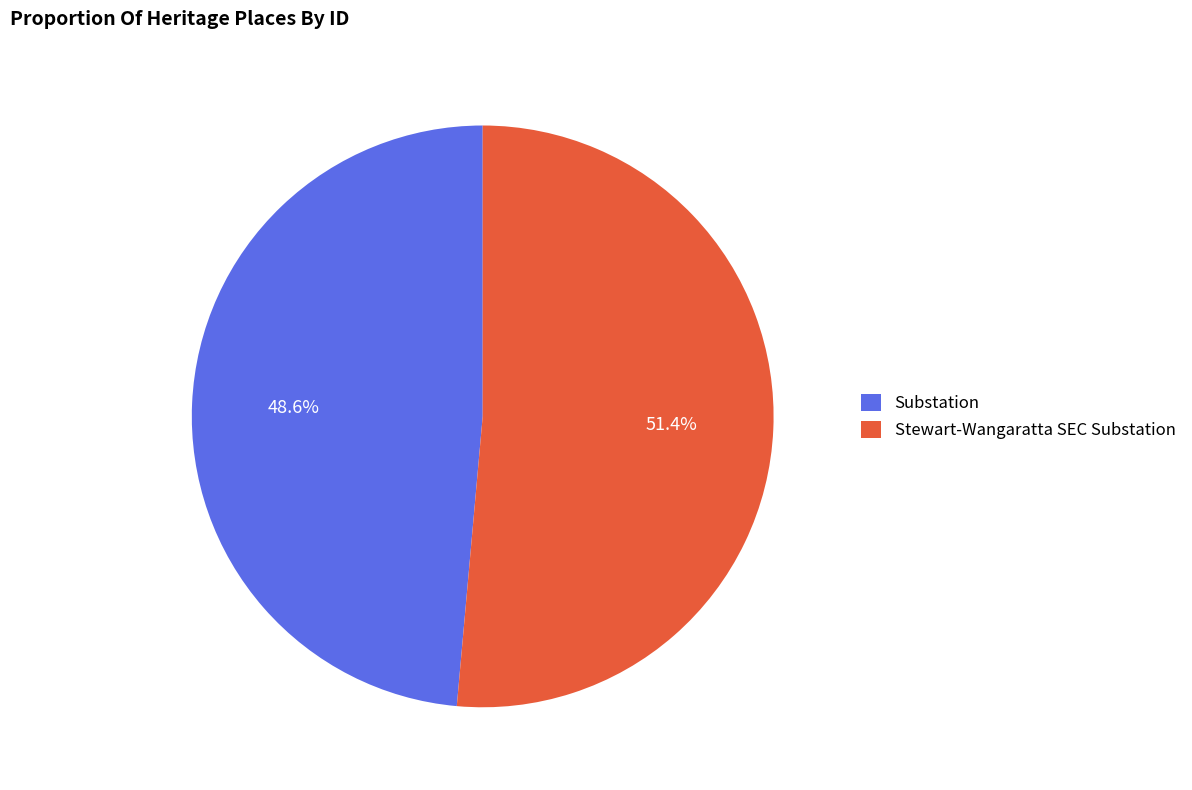

To the nearest percent, what is the combined percentage of Substation and Stewart-Wangaratta SEC Substation?

100%